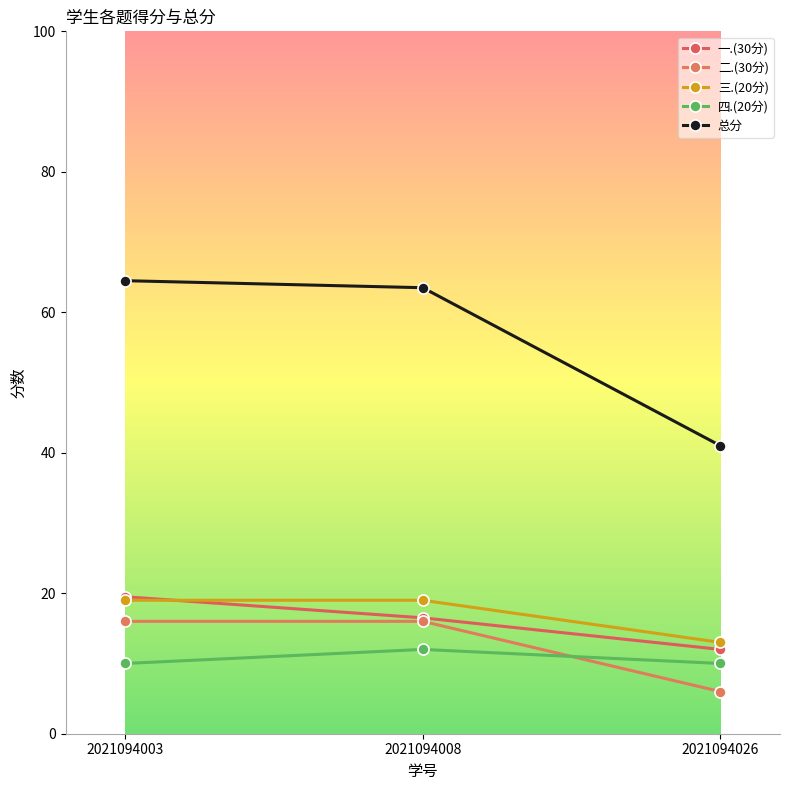

Between 2021094026 and 2021094003, which is larger?

2021094003